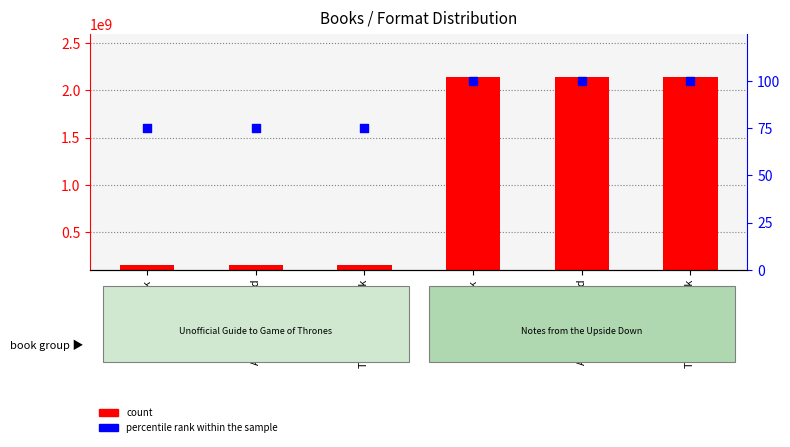

Is the value of percentile rank within the sample at Audio Download greater than the value of count at Audio Download?

No